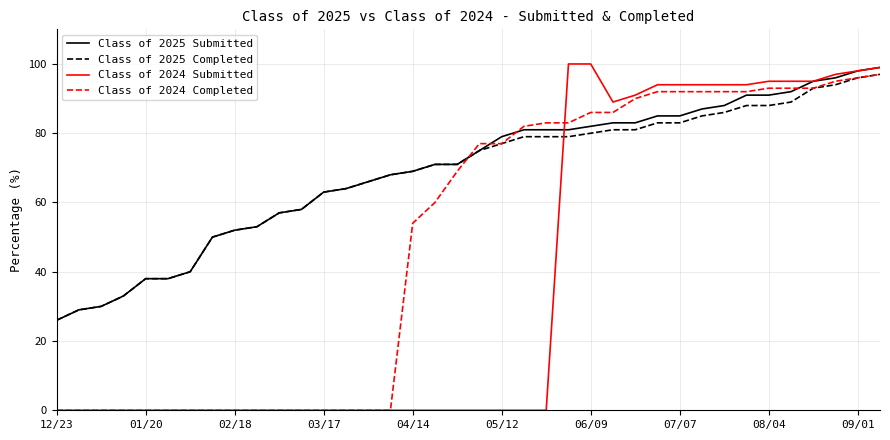

Does the chart have visible grid lines?

Yes